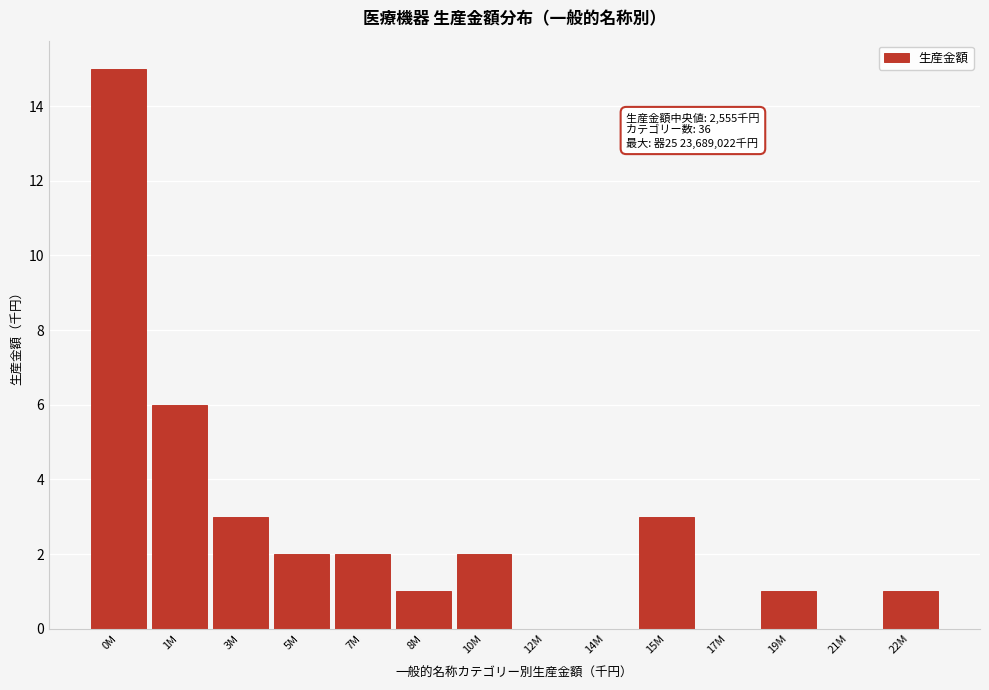

Reading left to right, what are all the values shown in this chart?

0M=15	1M=6	3M=3	5M=2	7M=2	8M=1	10M=2	12M=0	14M=0	15M=3	17M=0	19M=1	21M=0	22M=1